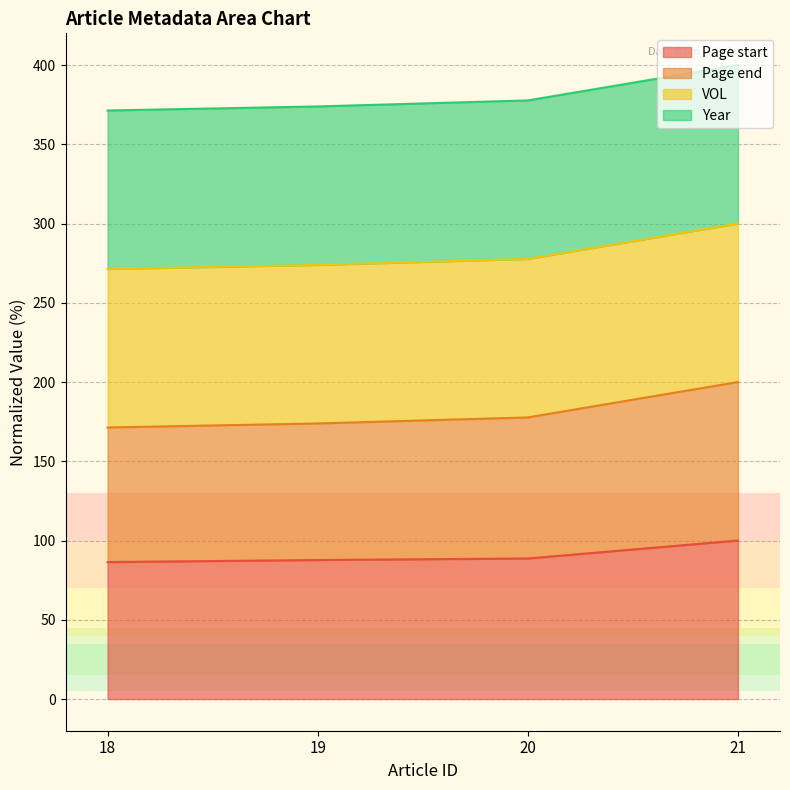

How many lines are shown in the chart?

4